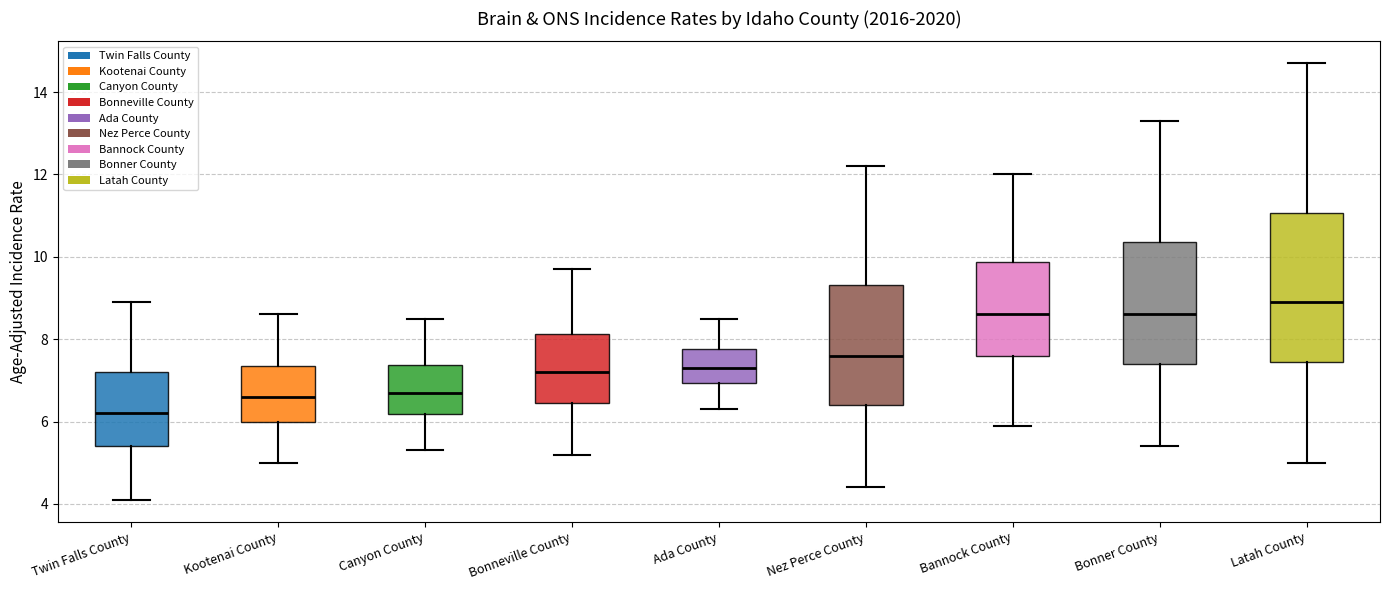

Where does the median line of the box for Canyon County sit on the y-axis? The values are not printed on the chart, so give them approximately, as read against the axis.

6.8